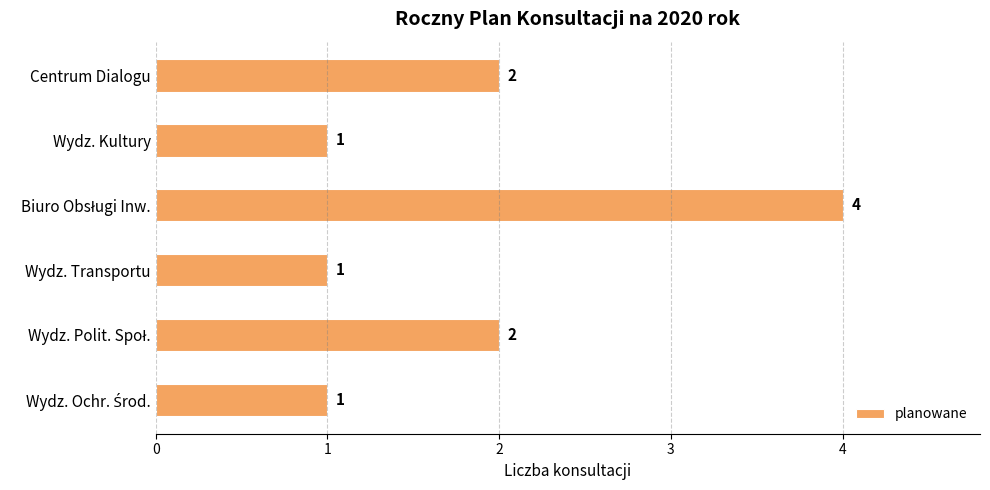

Is it true that the value at Centrum Dialogu is 3?

False